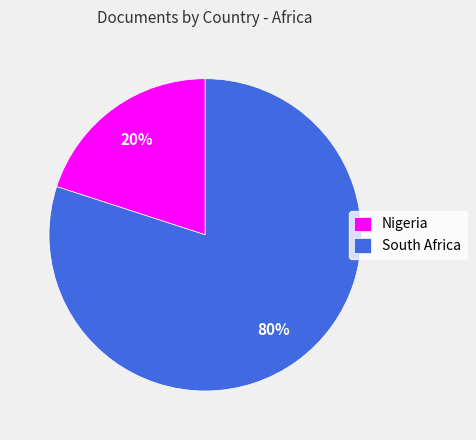

Which has a higher value, South Africa or Nigeria?

South Africa